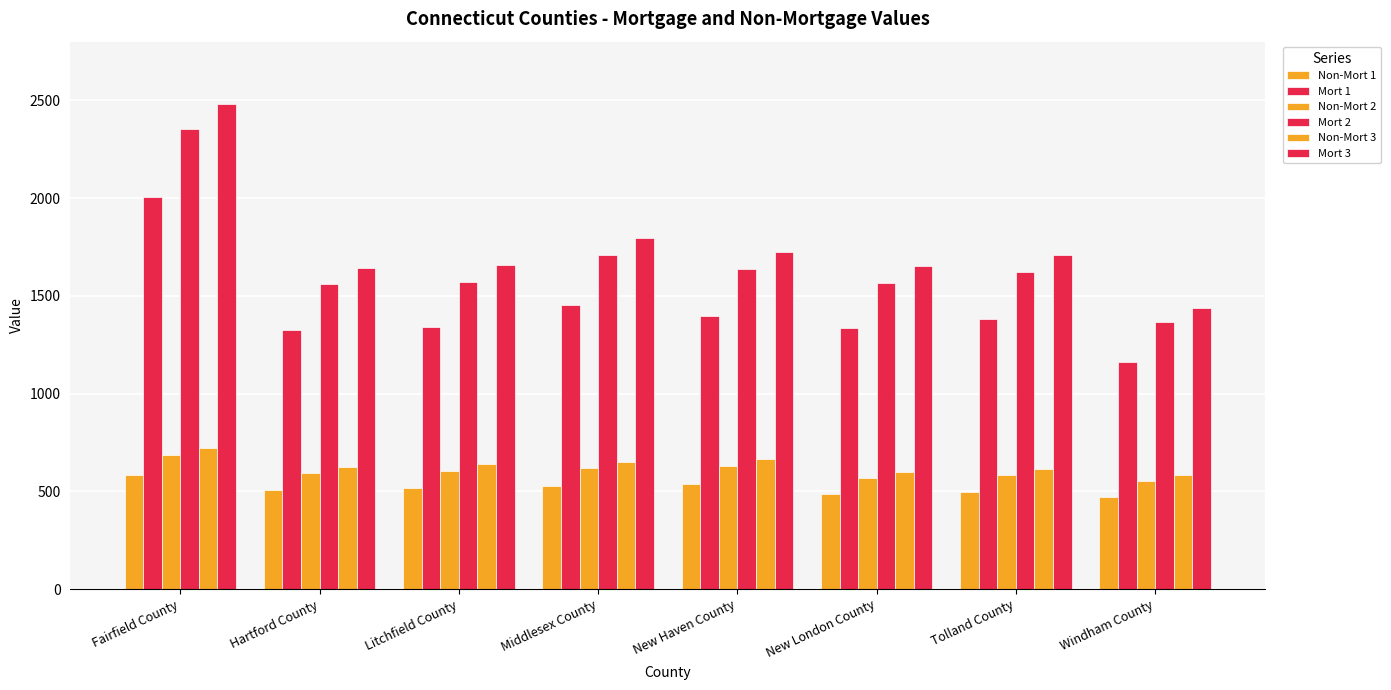

What is the label of the 4th bar from the right?

New Haven County